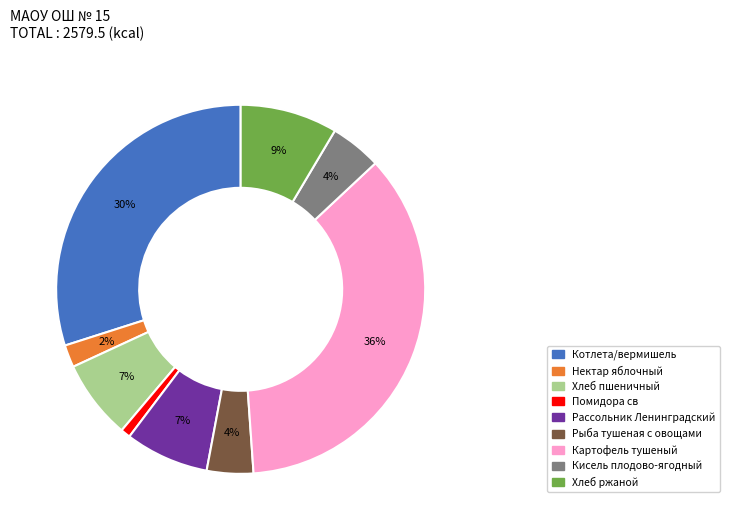

To the nearest percent, what is the average slice percentage?

11%